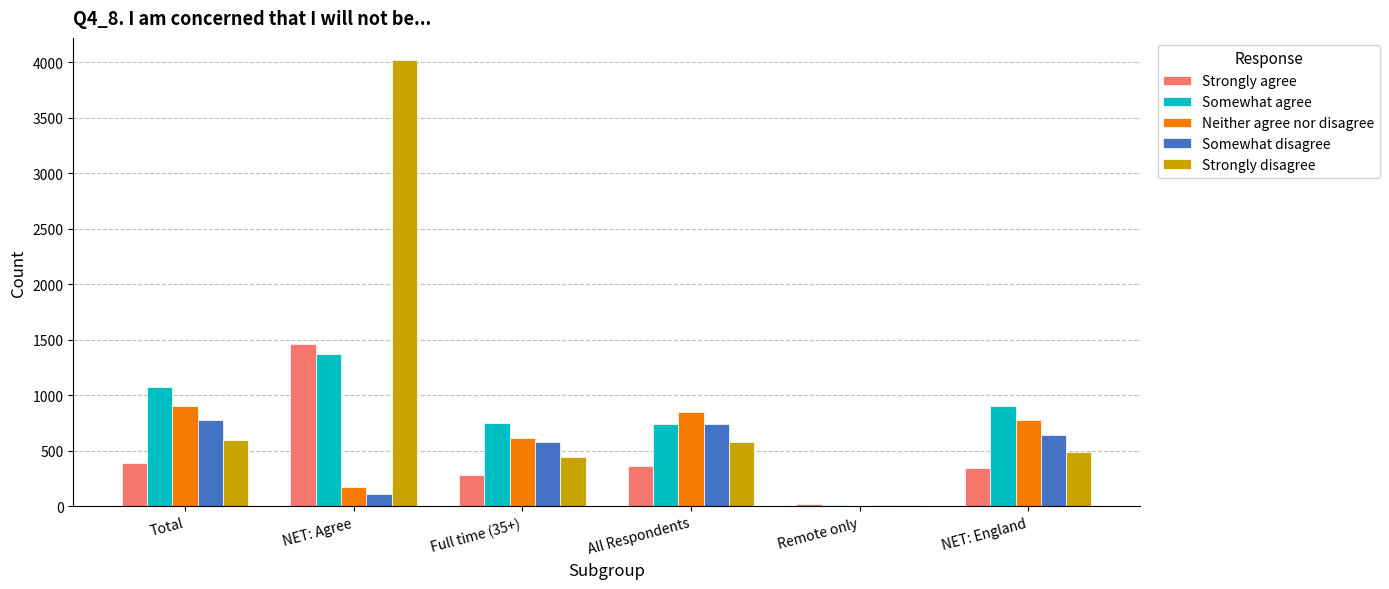

At which label does Strongly disagree reach its peak?

NET: Agree